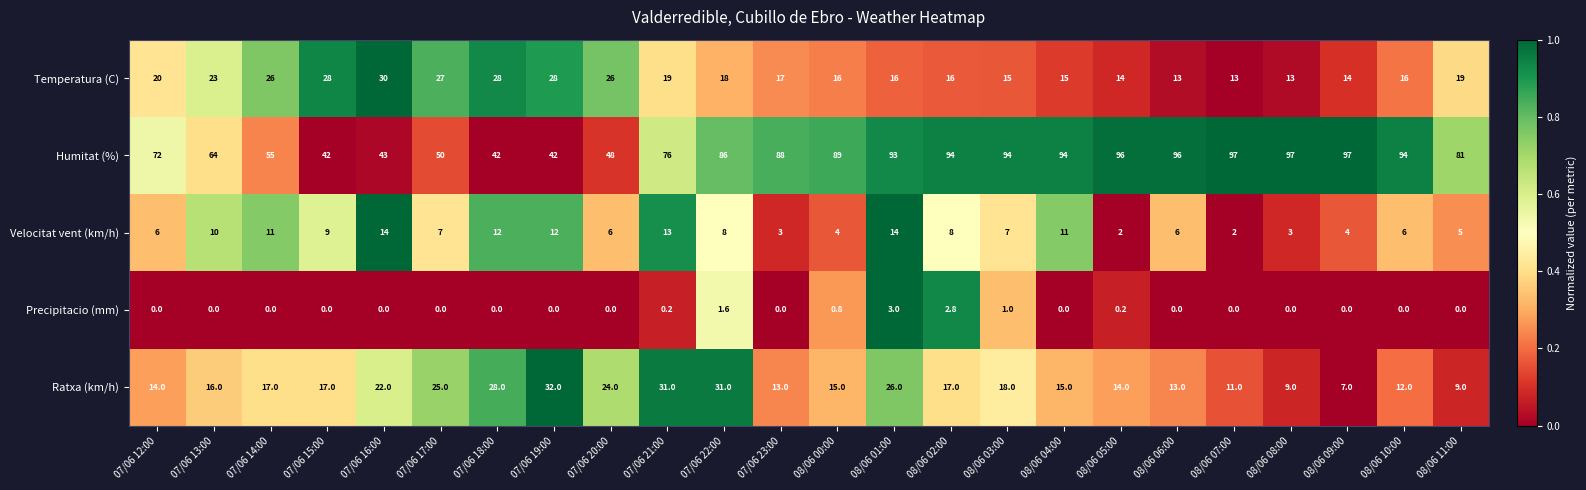

List the series in order of their peak value, highest first.

Humitat (%), Ratxa (km/h), Temperatura (C), Velocitat vent (km/h), Precipitacio (mm)